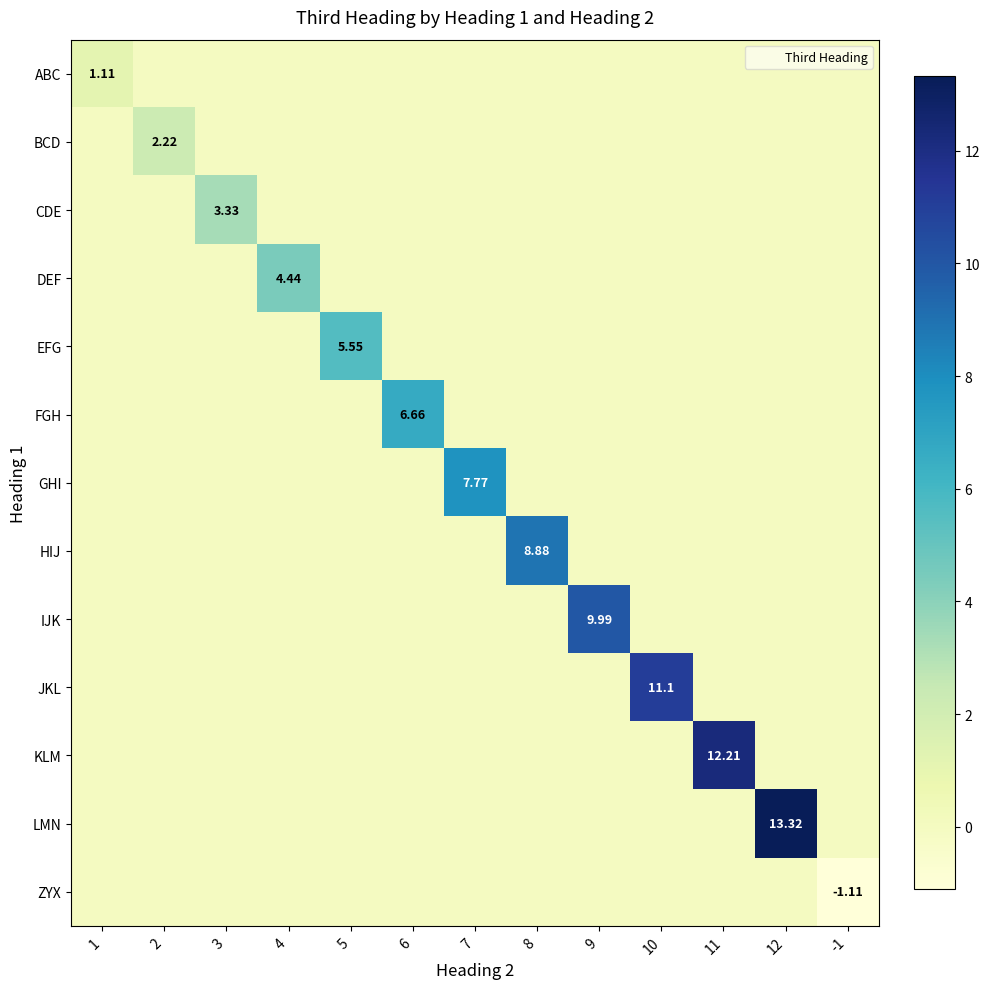

Where is ZYX nearest to the value 0?

1